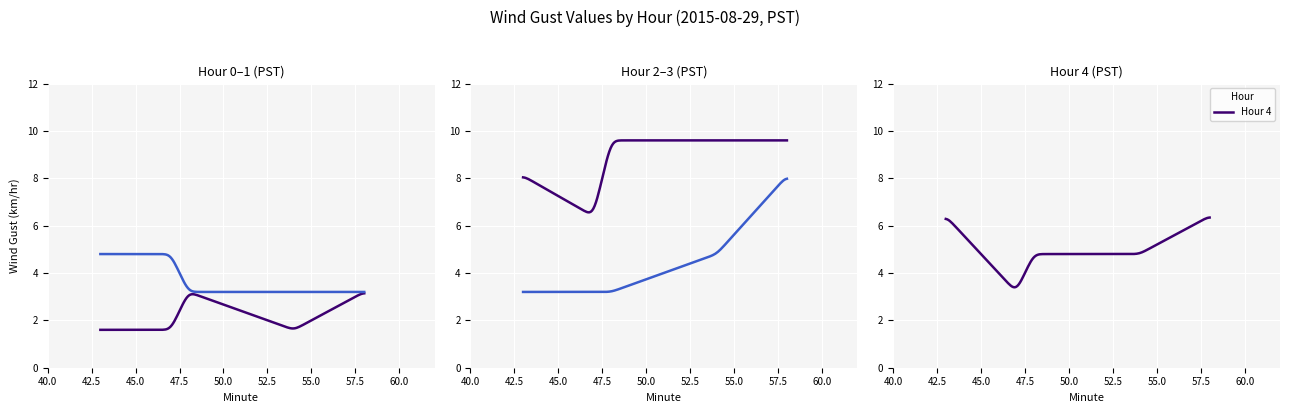

True or false: Hour 2 and Hour 1 cross at least once.

False